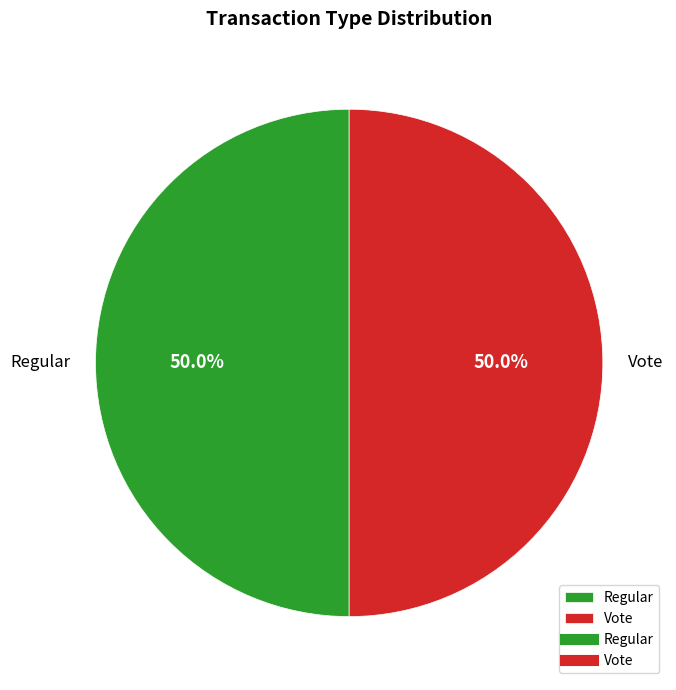

Approximately how many times larger is the value at Vote compared to Regular?

1.0